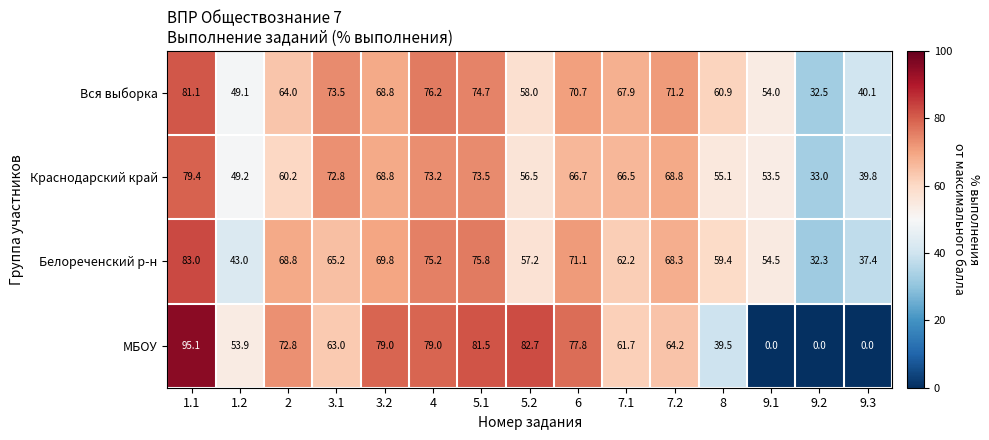

List the series in order of their peak value, highest first.

МБОУ, Белореченский р-н, Вся выборка, Краснодарский край